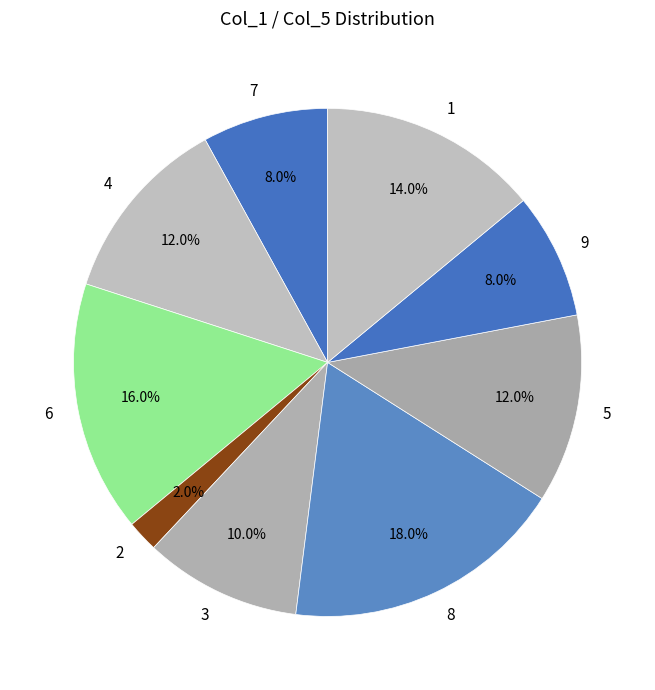

Does 1 represent more than half of the total?

No